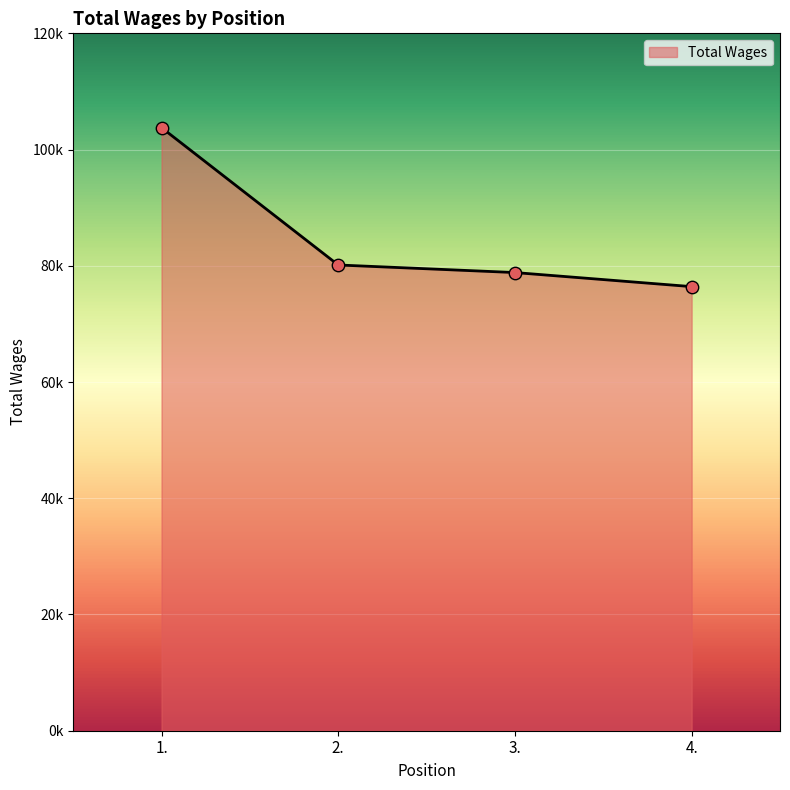

Between 4. and 3., which is larger?

3.